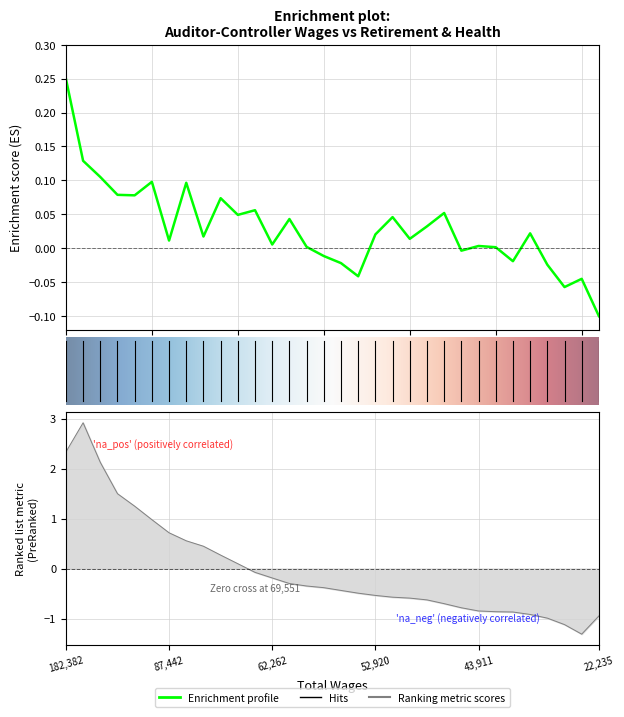

How many points are lower than both their immediate neighbors (excluding endpoints)?

10